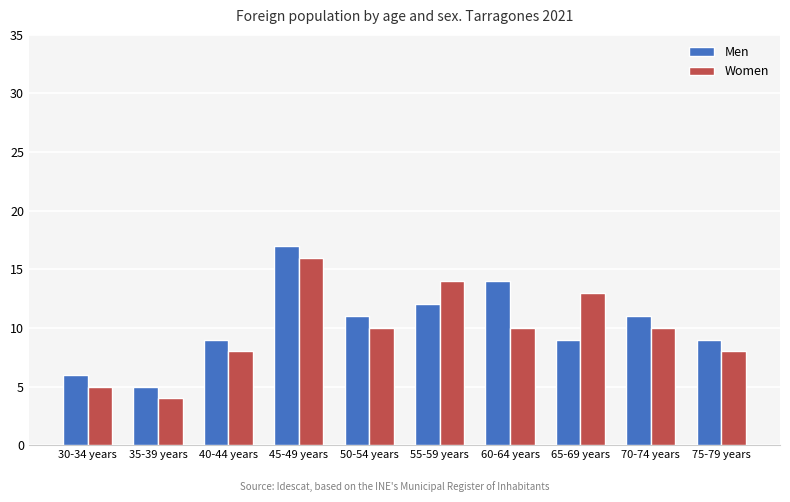

What value does the Women series have at 75-79 years?

8